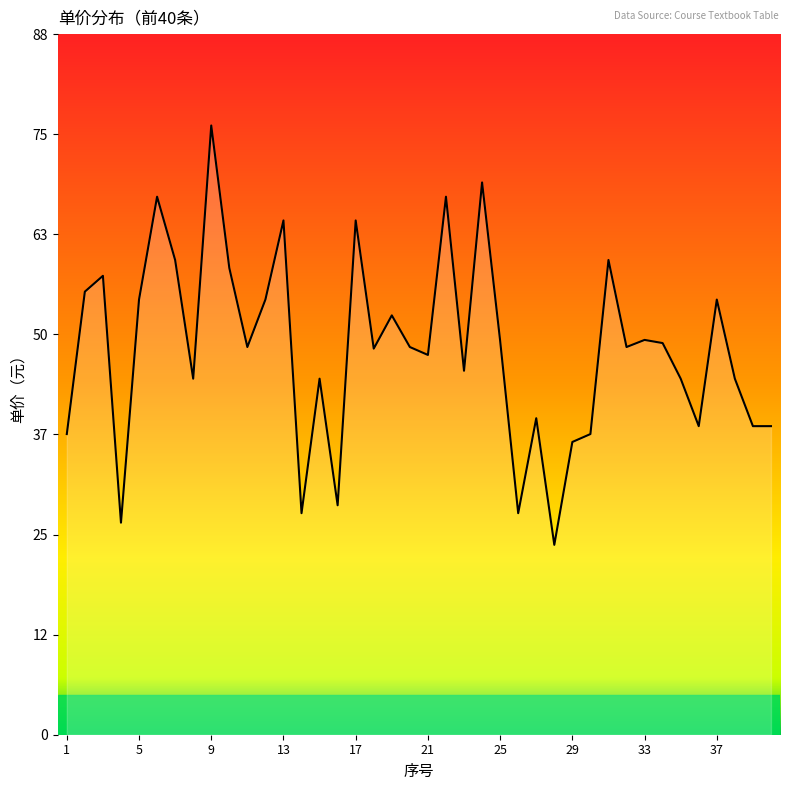

Reading left to right, extract all data points from this chart.

38.0	56.0	58.0	26.8	55.0	68.0	60.0	45.0	77.0	59.0	49.0	55.0	65.0	28.0	45.0	29.0	65.0	48.8	53.0	49.0	48.0	68.0	46.0	69.8	49.8	28.0	40.0	24.0	37.0	38.0	60.0	49.0	49.9	49.5	45.0	39.0	55.0	45.0	39.0	39.0